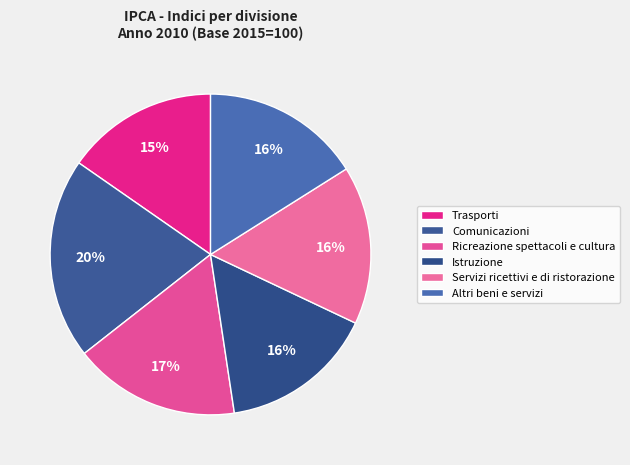

What percentage is the Trasporti slice, to the nearest percent?

15%